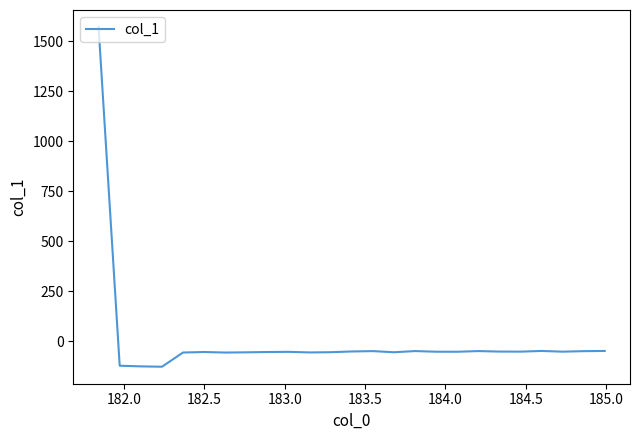

What is the smallest value displayed?

-126.3